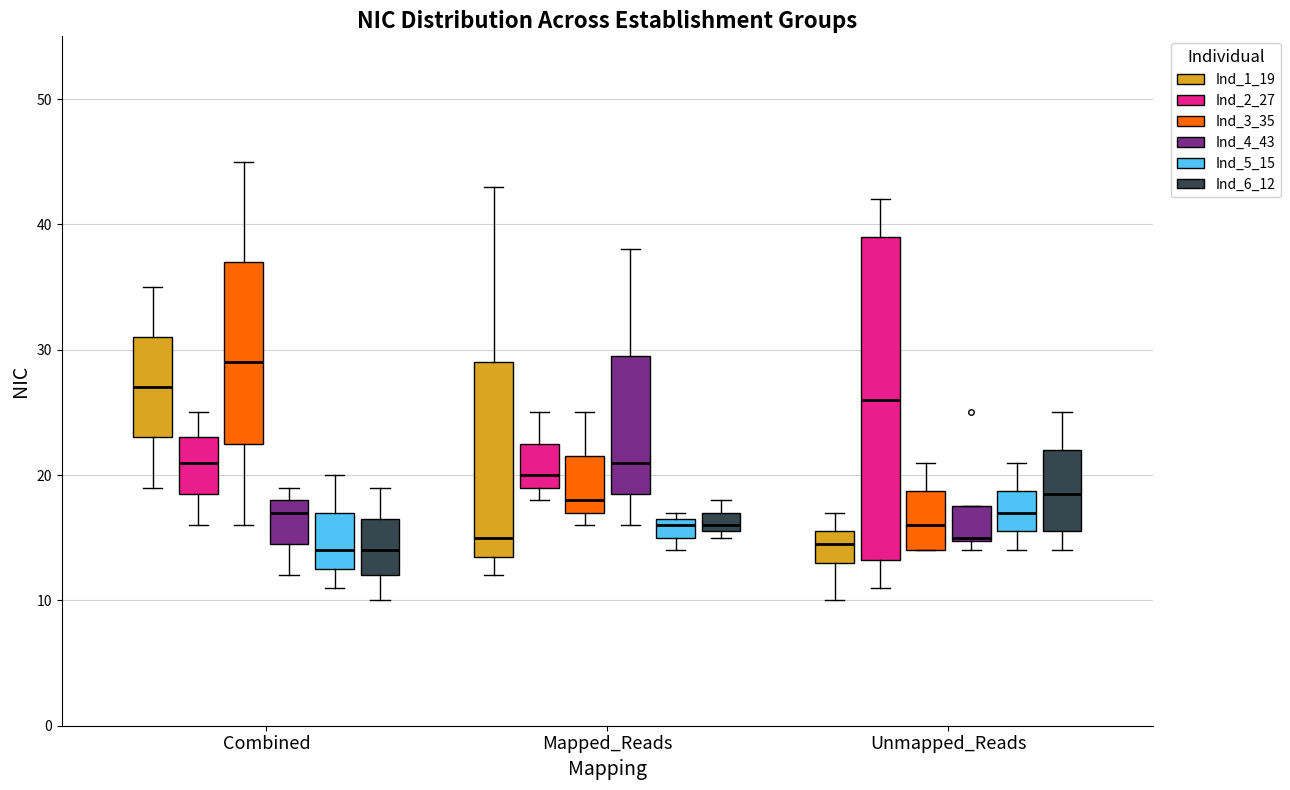

Comparing the boxes themselves (not the whiskers), which one is the tallest?

Unmapped_Reads (Ind_2_27)